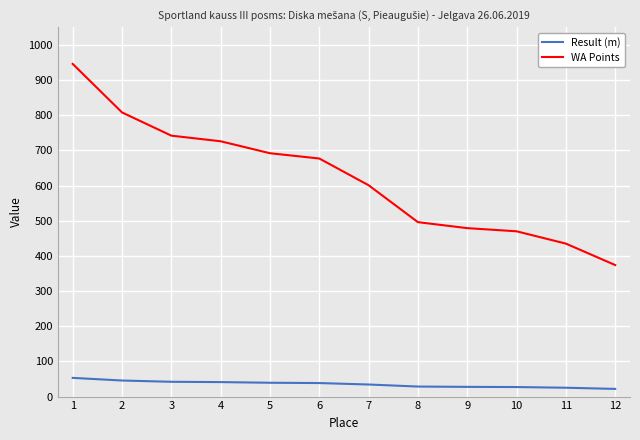

Which series has the widest spread of values?

WA Points